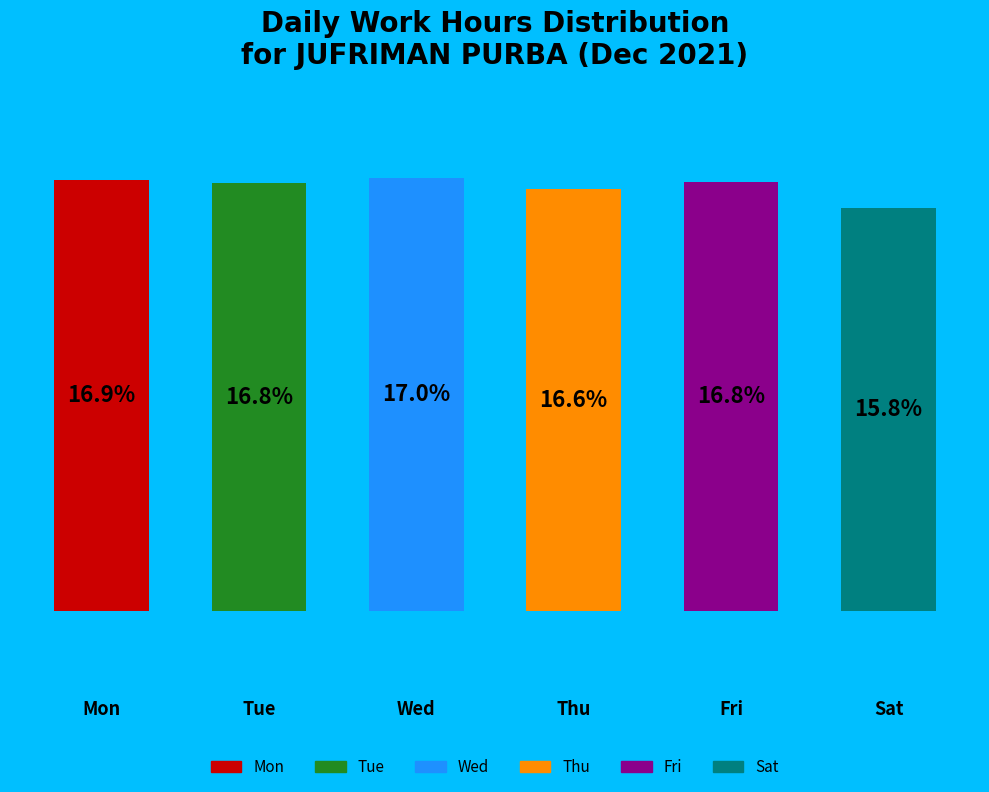

How many bars are there in total?

6